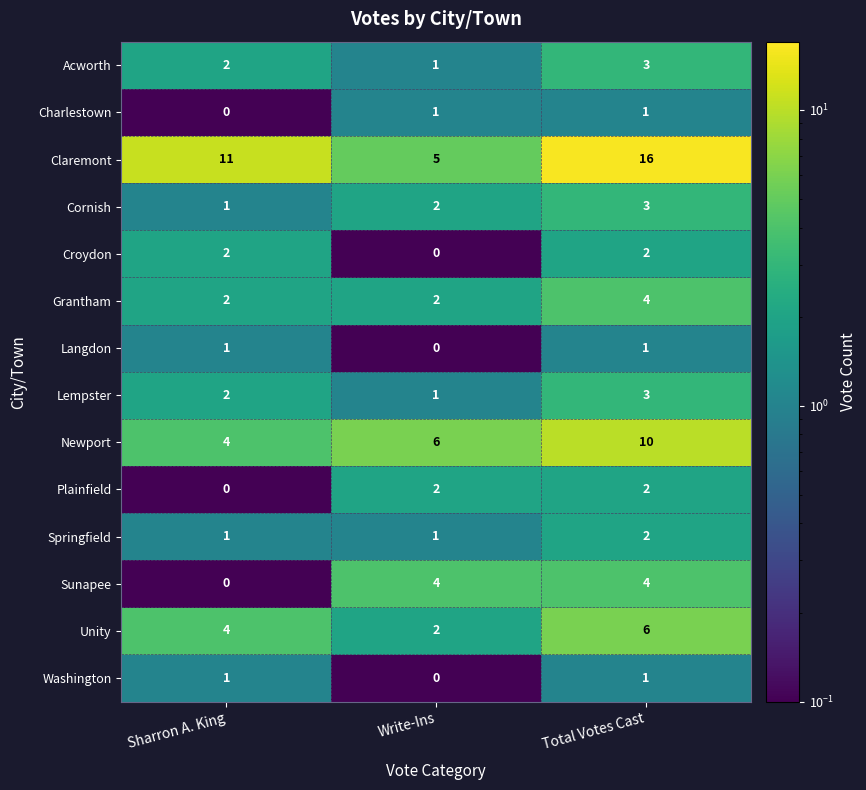

Which category has the highest value across all series?

Total Votes Cast